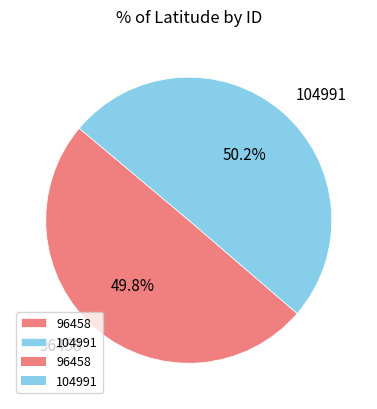

How many slices are in this pie chart?

2